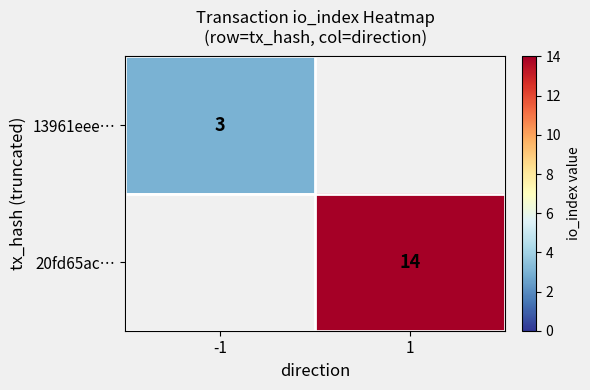

True or false: 13961eee… has a value of 2 at -1.

False